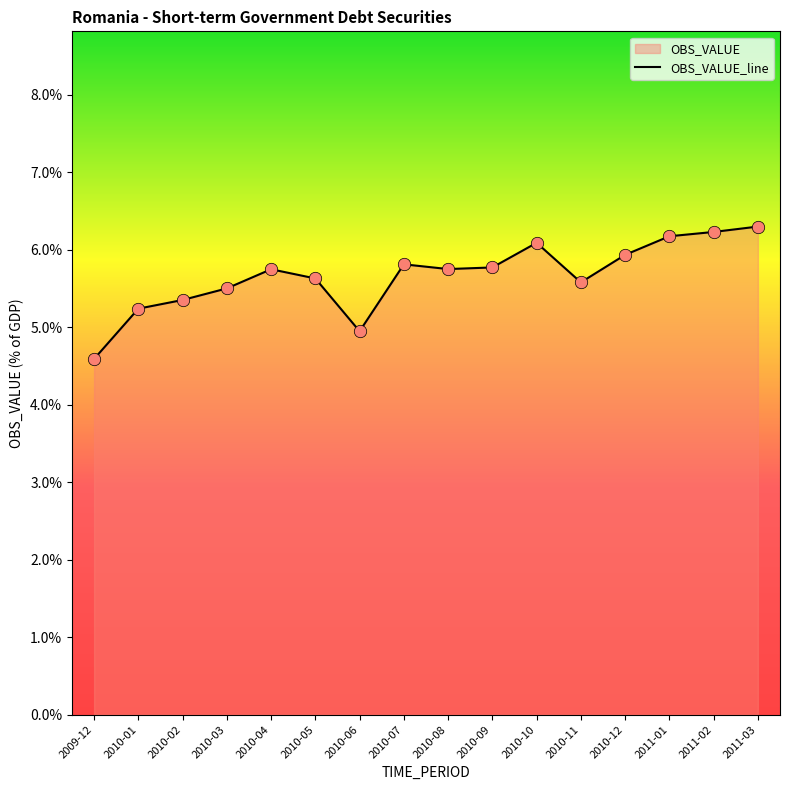

Which has a higher value, 2010-03 or 2010-04?

2010-04